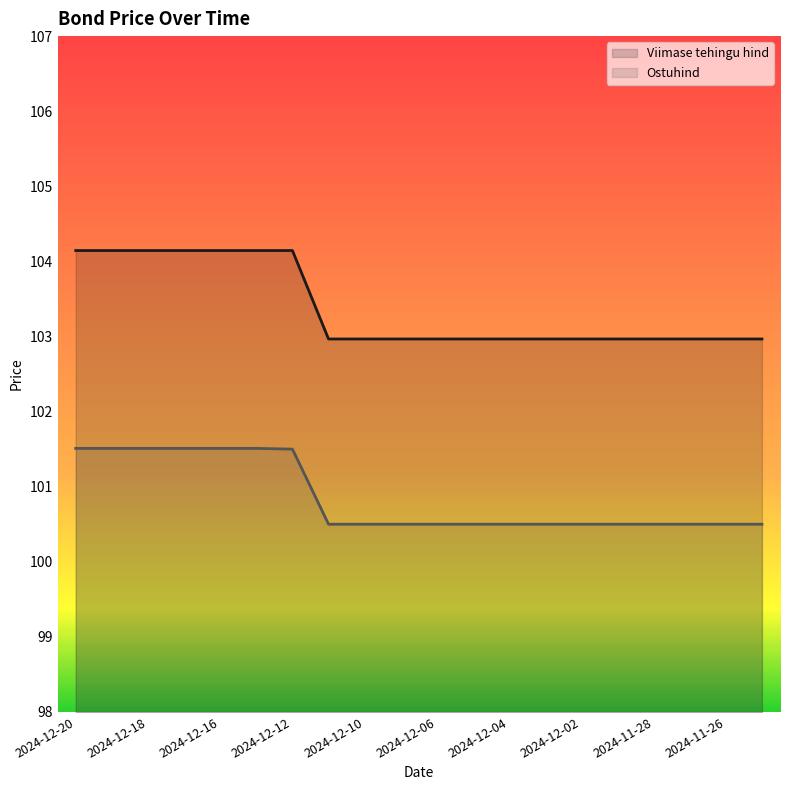

True or false: Viimase tehingu hind and Ostuhind intersect in this chart.

False